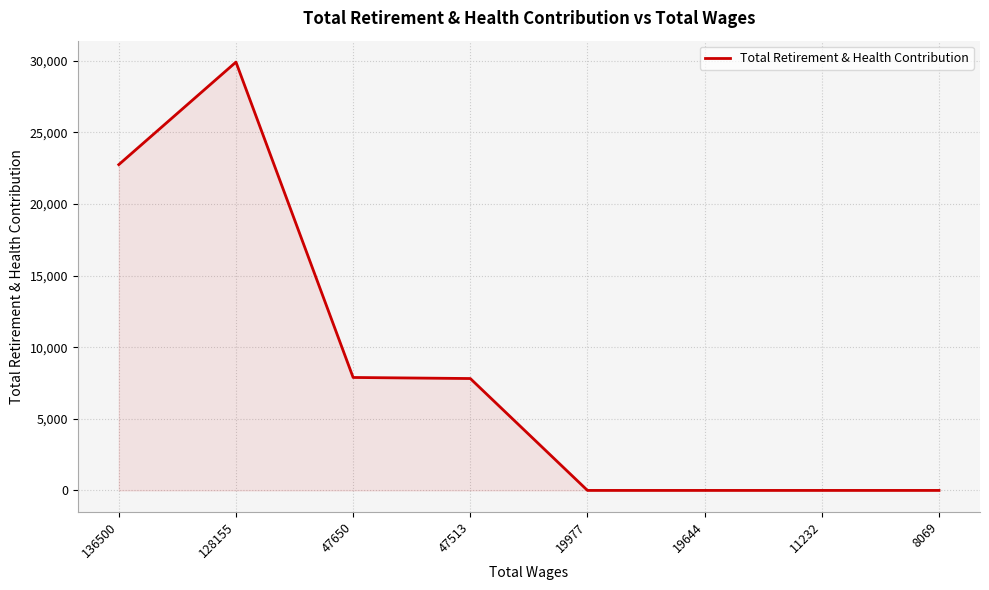

The value at 47513 is 7810. True or false?

True